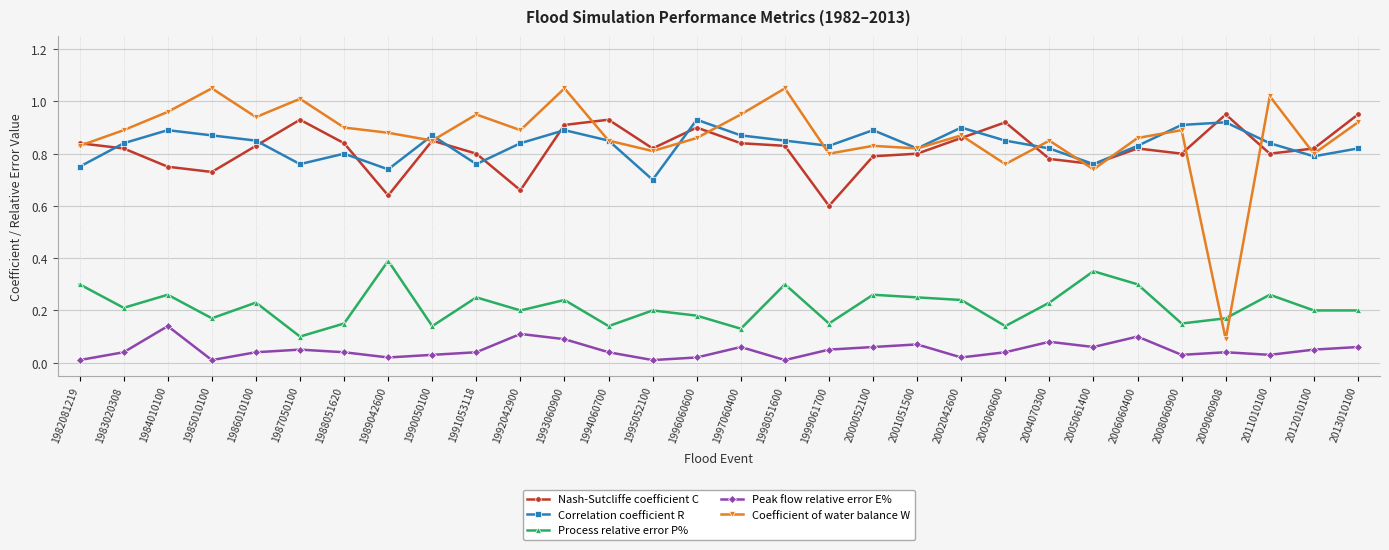

At which label does Peak flow relative error E% reach its peak?

1984010100